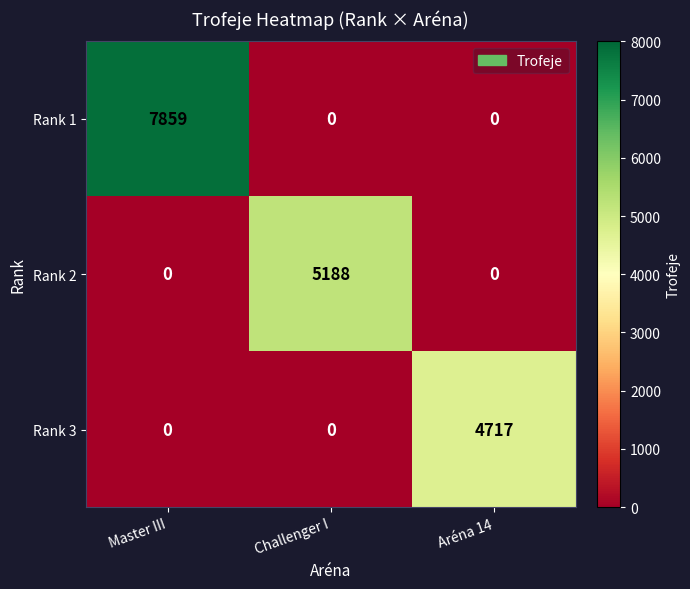

Reading left to right, what are all the values shown in this chart?

Rank 1: Master III=7859	Challenger I=0	Aréna 14=0
Rank 2: Master III=0	Challenger I=5188	Aréna 14=0
Rank 3: Master III=0	Challenger I=0	Aréna 14=4717